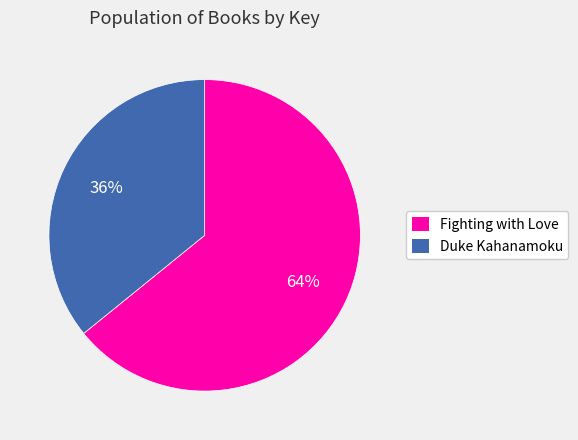

Which has a higher value, Duke Kahanamoku or Fighting with Love?

Fighting with Love